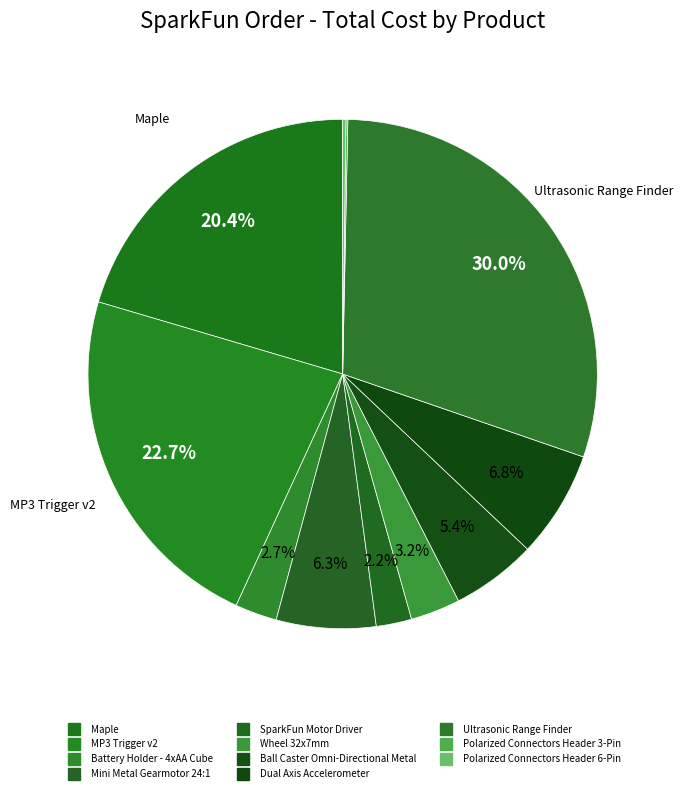

Which slice is the largest?

Ultrasonic Range Finder